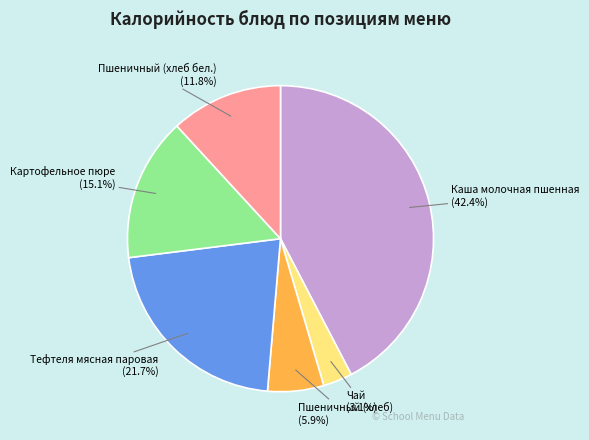

What percentage is the Пшеничный (хлеб бел.) slice, to the nearest percent?

12%